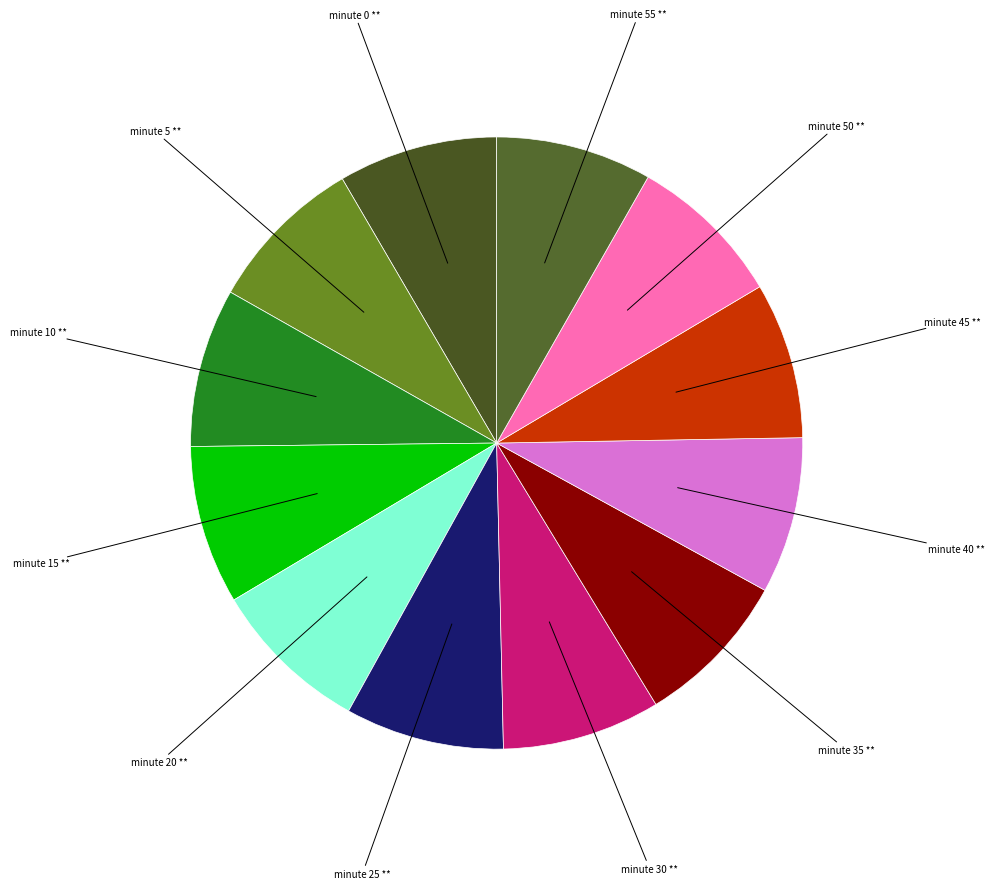

How many slices are in this pie chart?

12